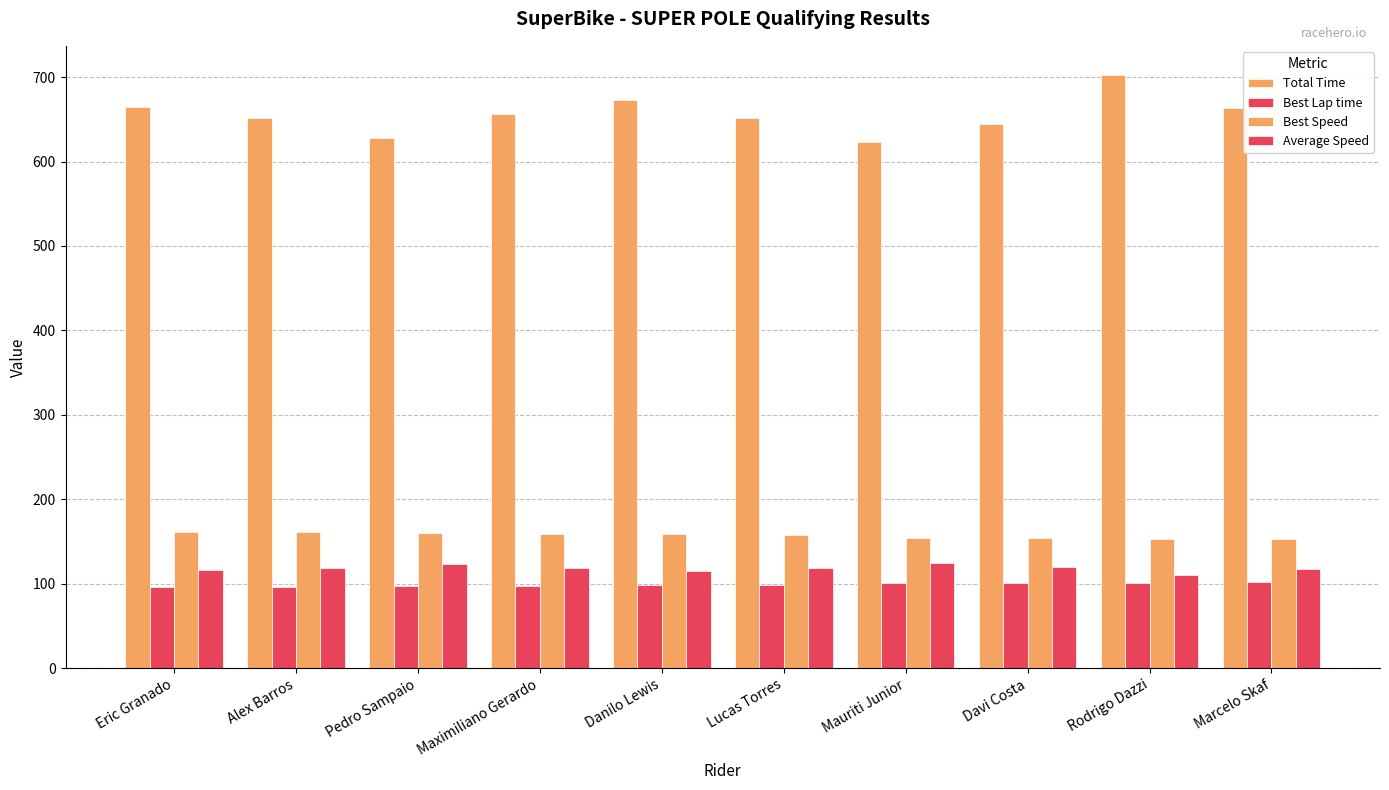

What is the label of the 2nd bar from the left?

Alex Barros